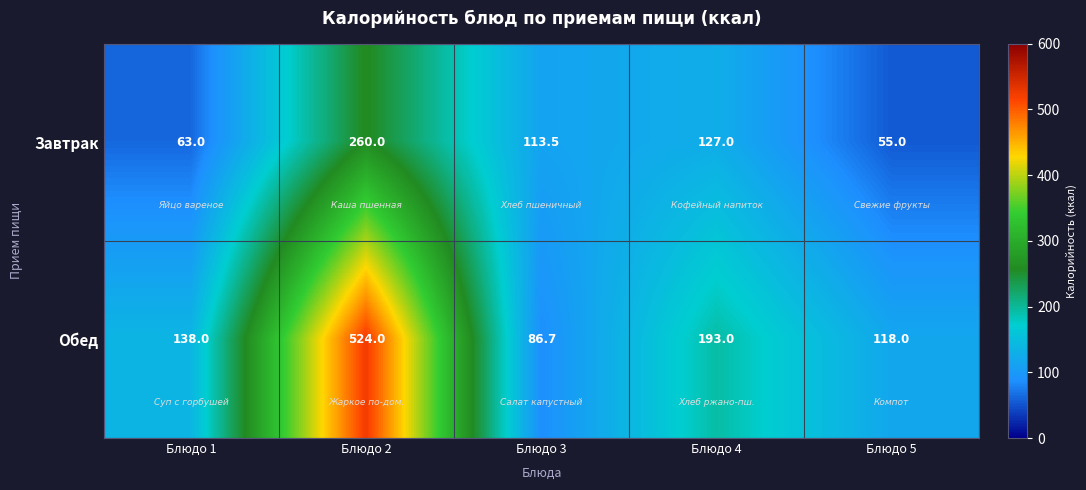

What is the smallest value displayed?

55.0